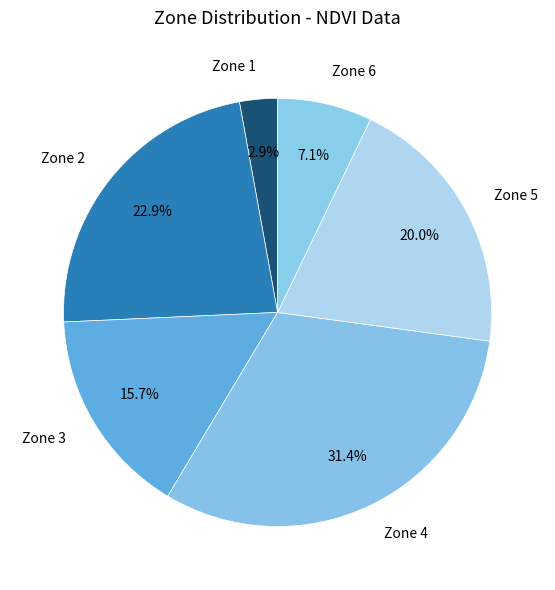

Which slice is the smallest?

Zone 1